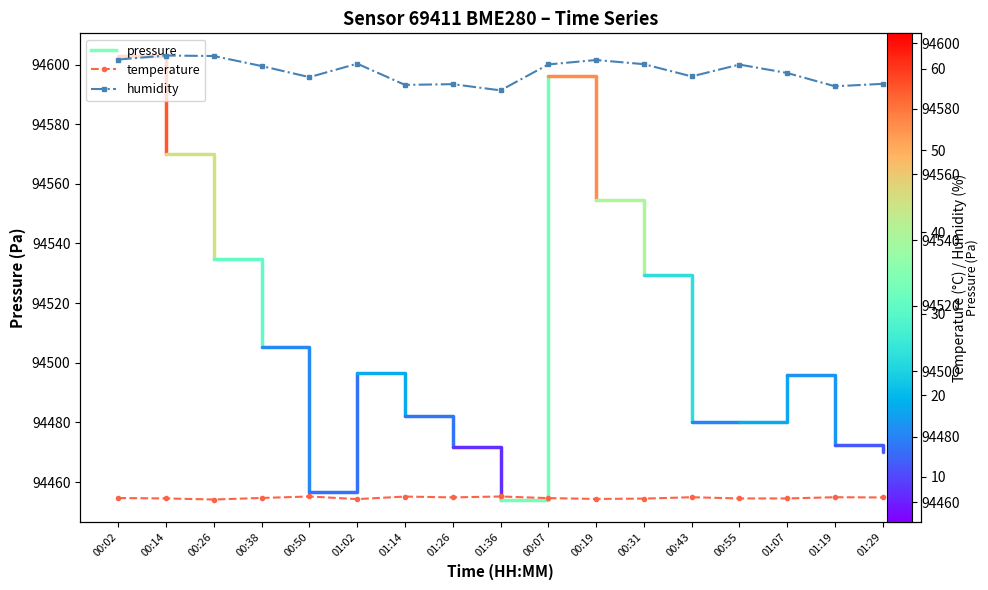

Which has a higher value, 00:31 or 00:55?

00:55